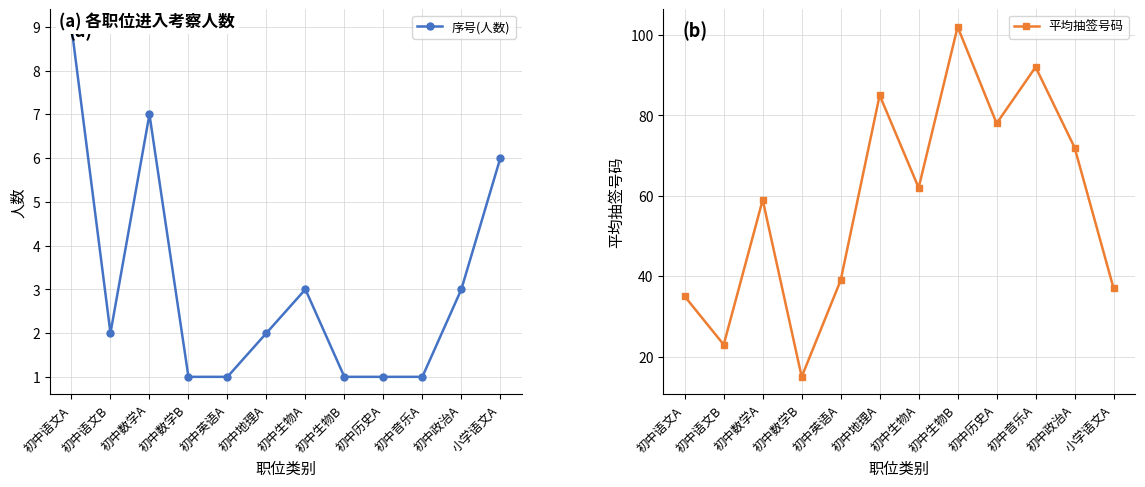

What is the sum of all 平均抽签号码 values?

699